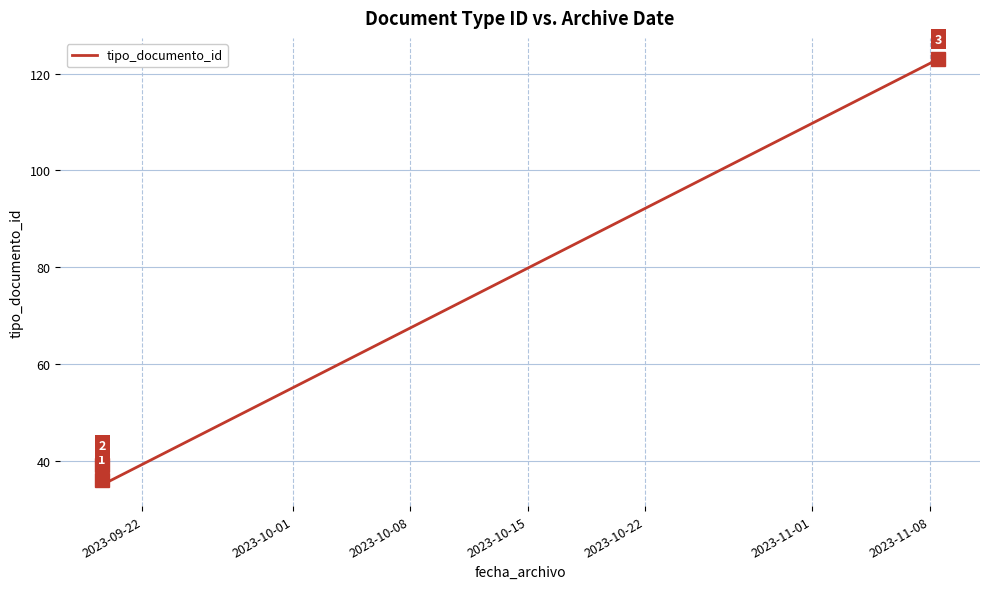

How many lines are shown in the chart?

1